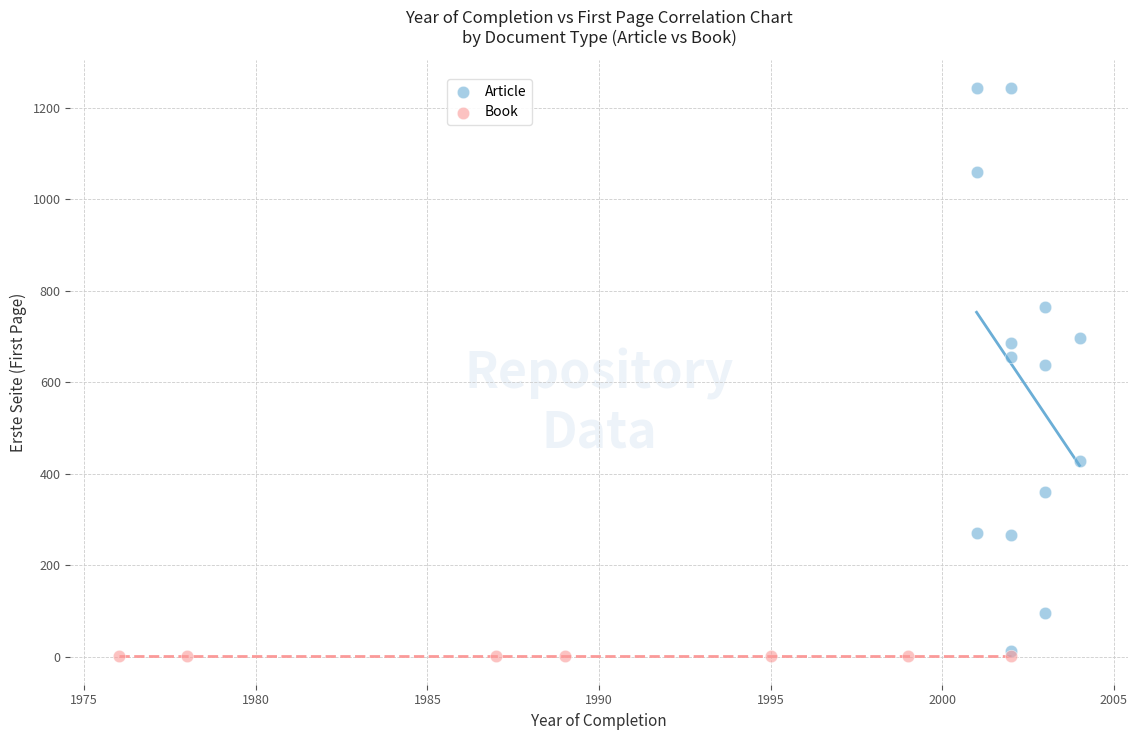

What are all the series names shown in the legend?

Article, Book